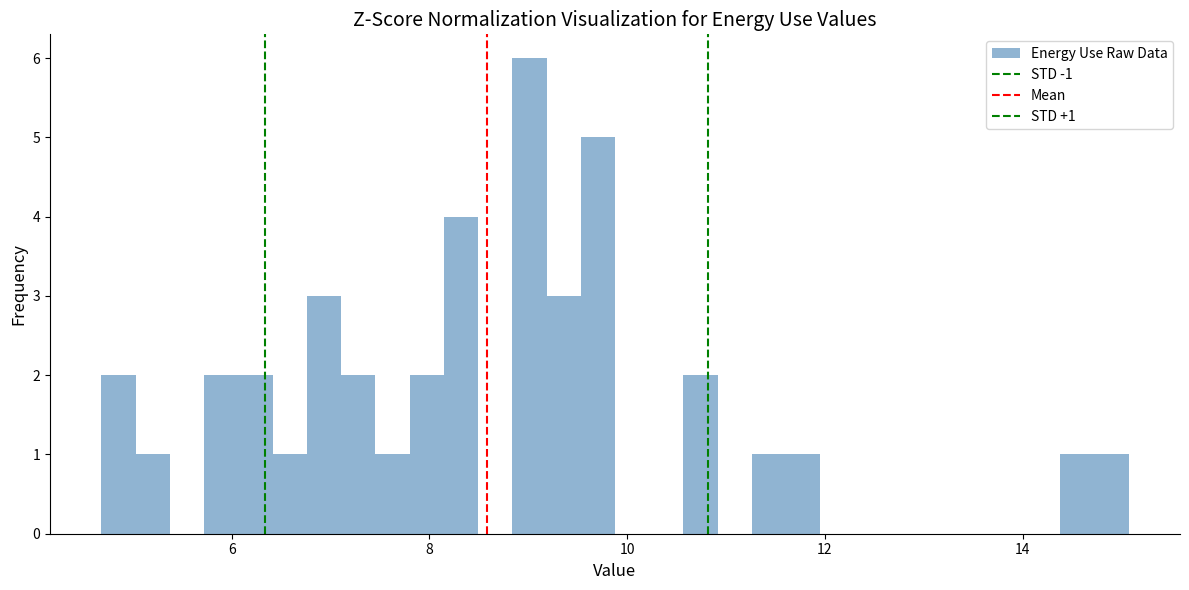

Read against the x-axis, roughly where is the centre of the tallest bar?

9.0